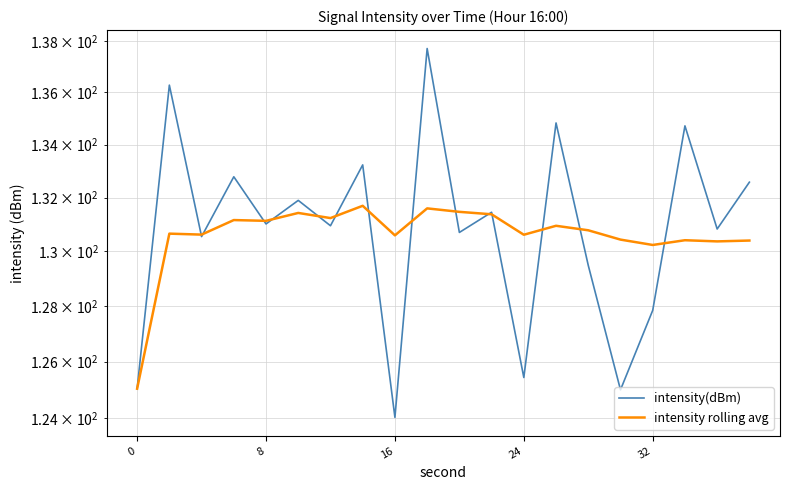

What is the sum of all intensity(dBm) values?

2616.3